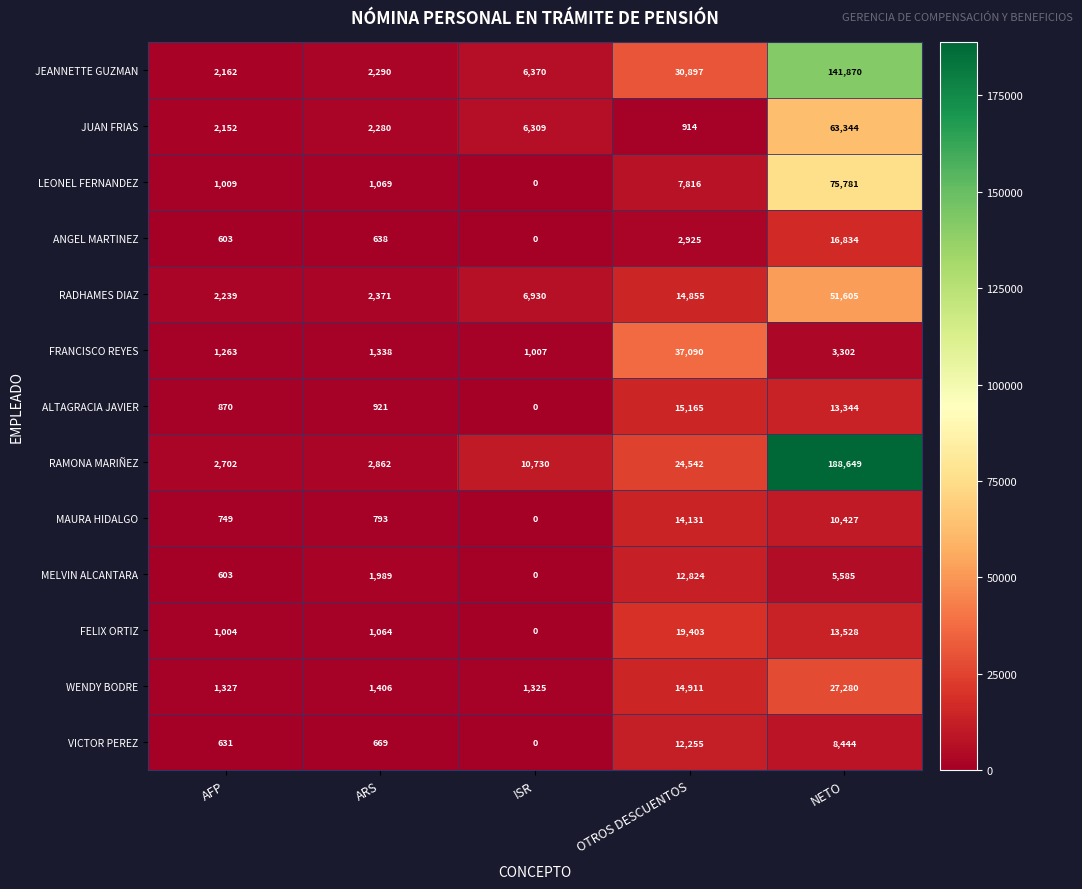

What is the maximum value shown in the chart?

188649